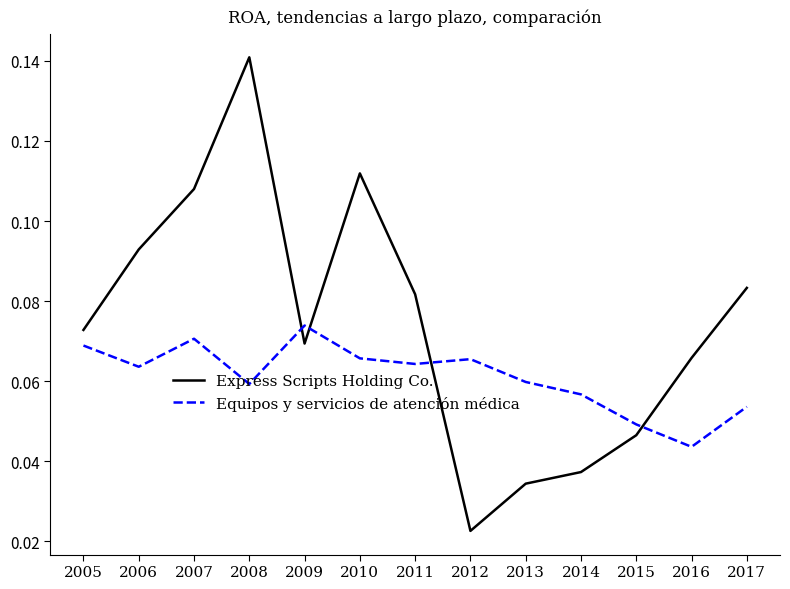

The value of Equipos y servicios de atención médica at 2007 is 0.0. True or false?

False